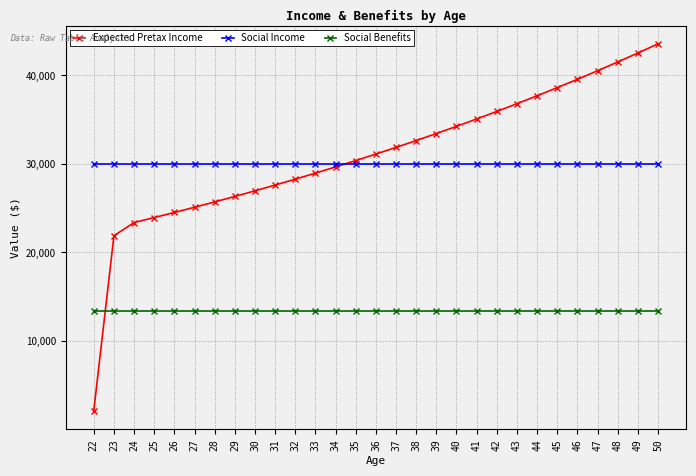

The value of Expected Pretax Income at 49 is 42534.0. True or false?

True